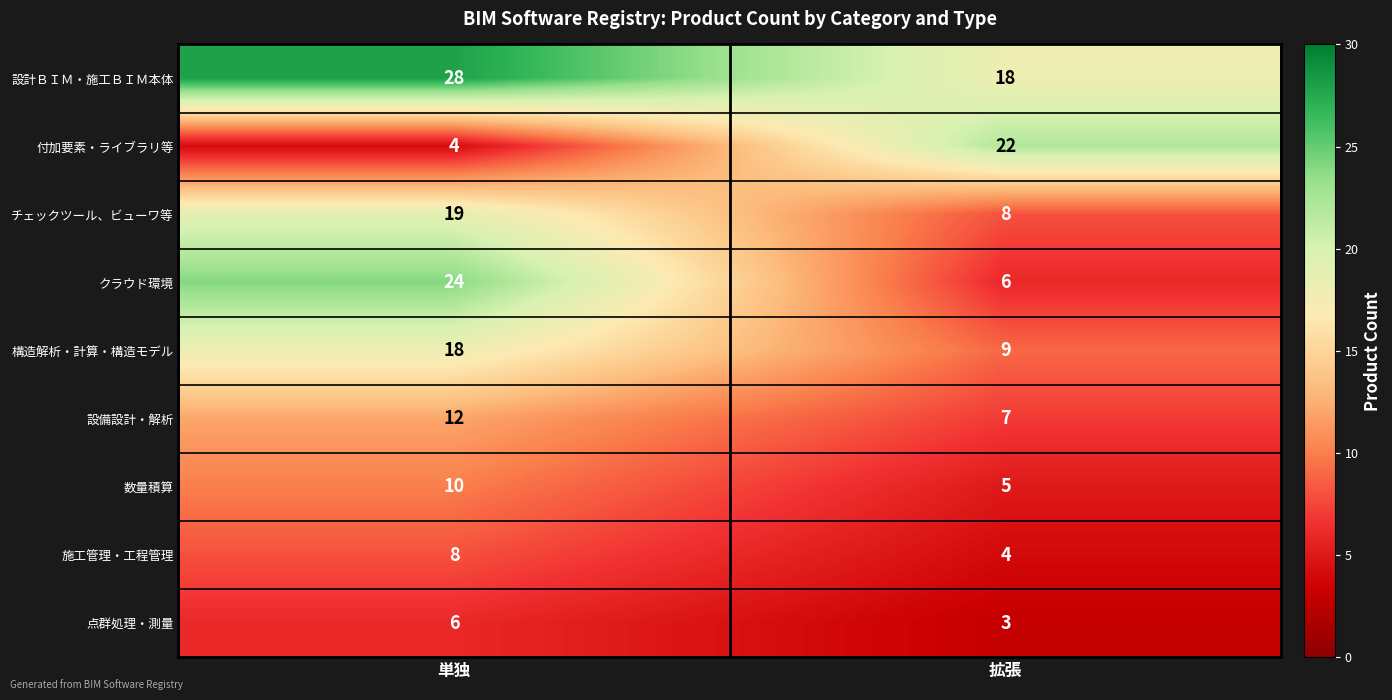

What is the difference between the 付加要素・ライブラリ等 values at 拡張 and 単独?

18